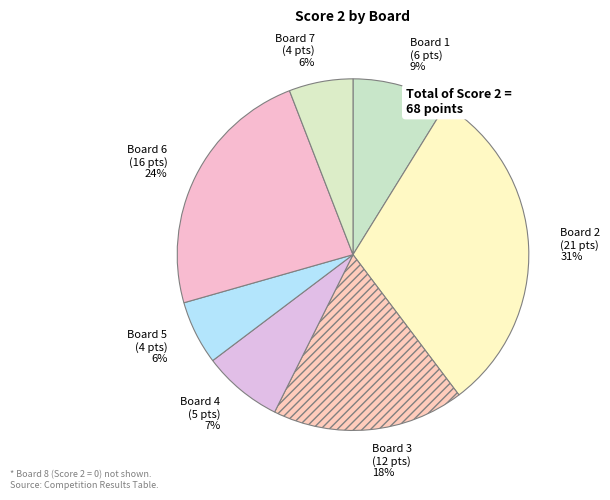

To the nearest percent, what is the difference between the Board 2 and Board 5 slice percentages?

25%